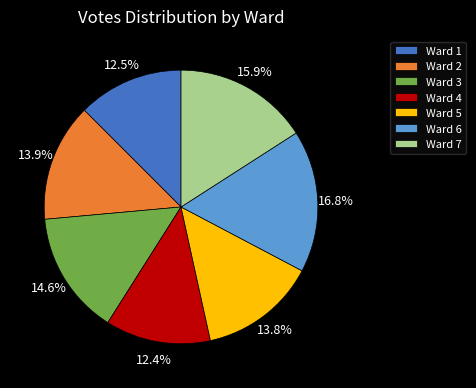

What percentage do Ward 7 and Ward 5 together represent?

29.7%